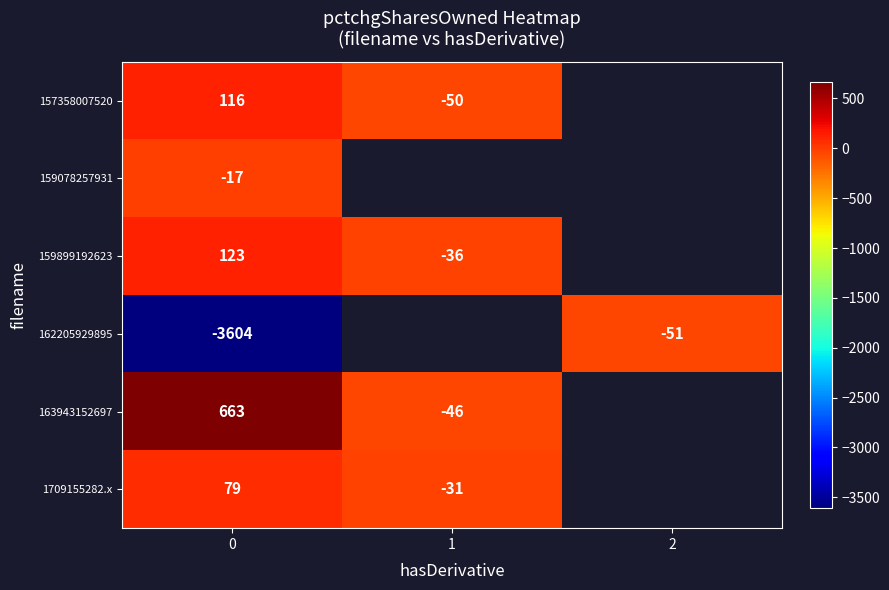

What is the spread (max minus min) of values at 0?

4267